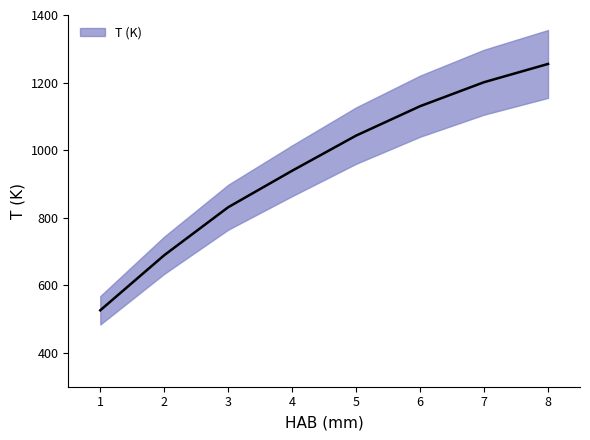

How many lines are shown in the chart?

1